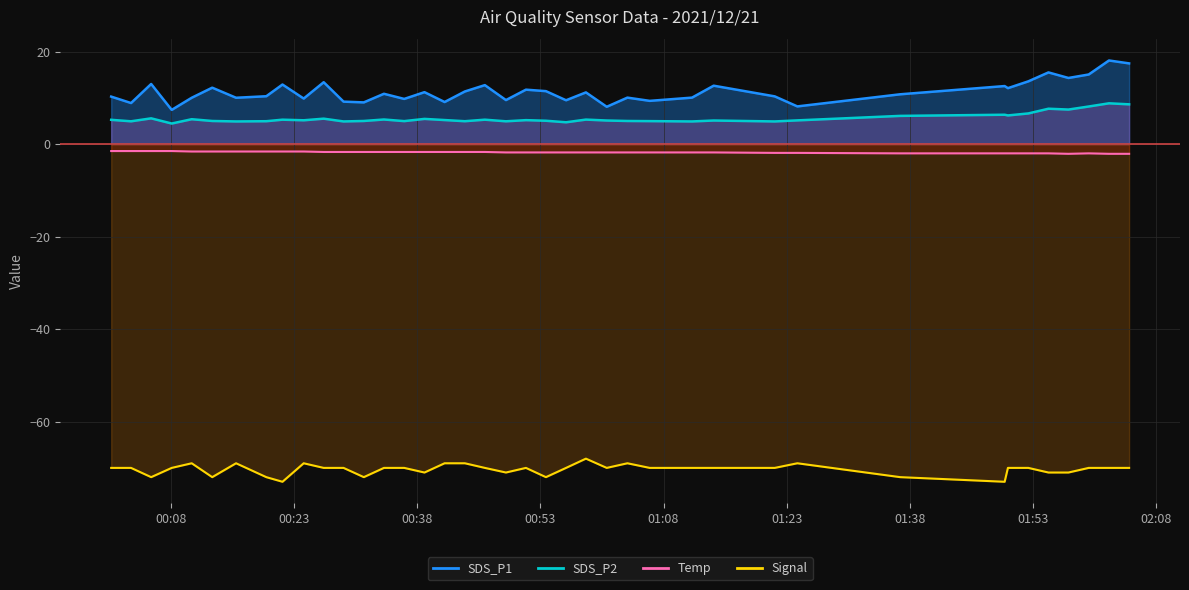

What is the label of the 13th point from the right?

2021/12/21 01:11:28